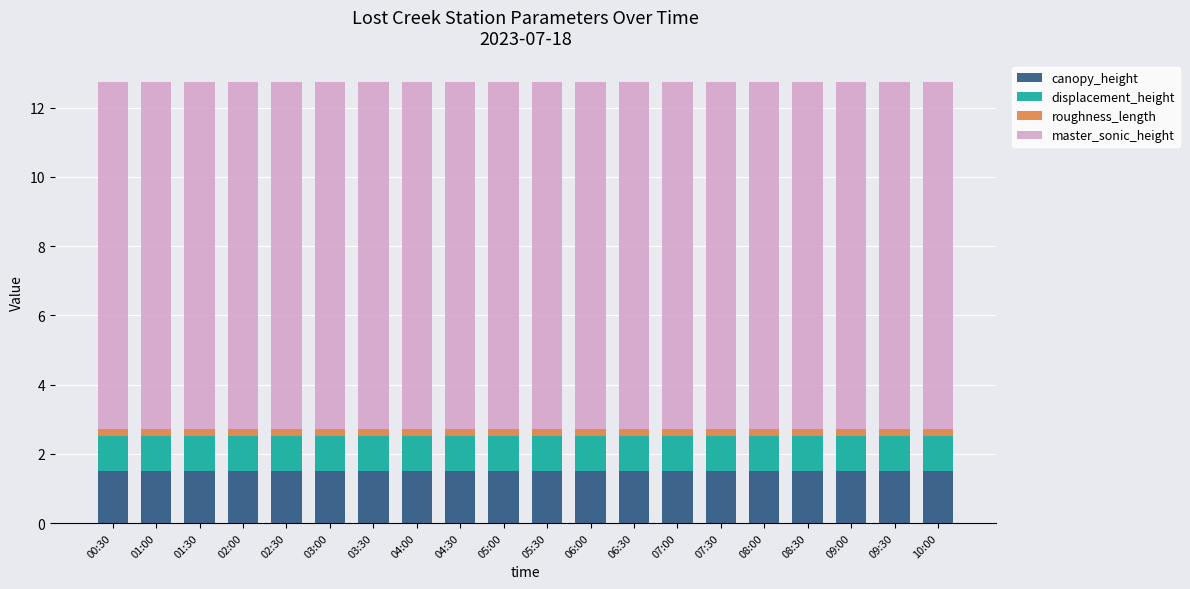

The canopy_height series shows 2.6 at 03:00. True or false?

False